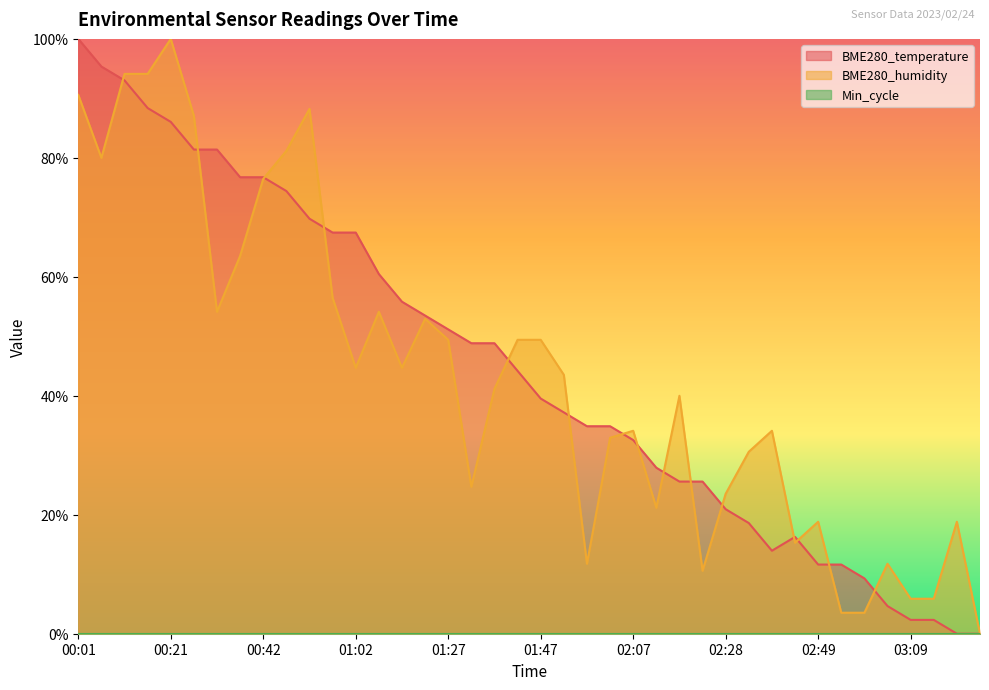

True or false: BME280_humidity has more than 2 points higher than both neighbors.

True